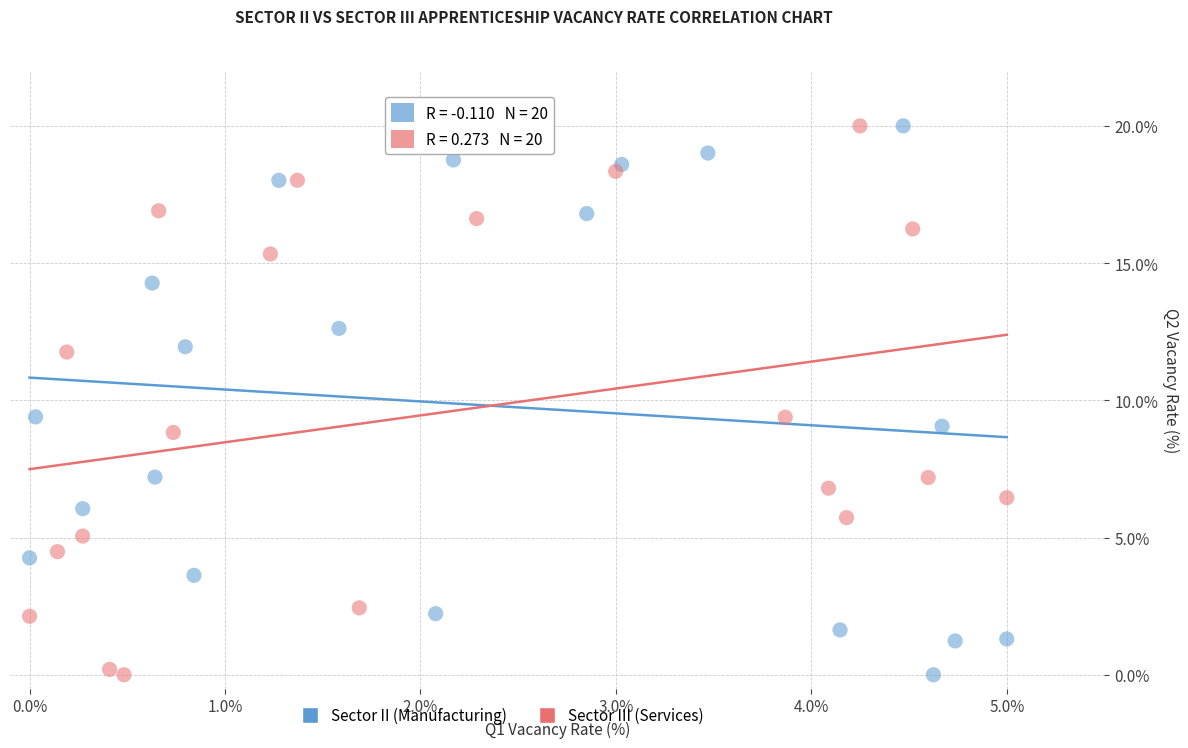

What are all the series names shown in the legend?

Sector II (Manufacturing), Sector III (Services)